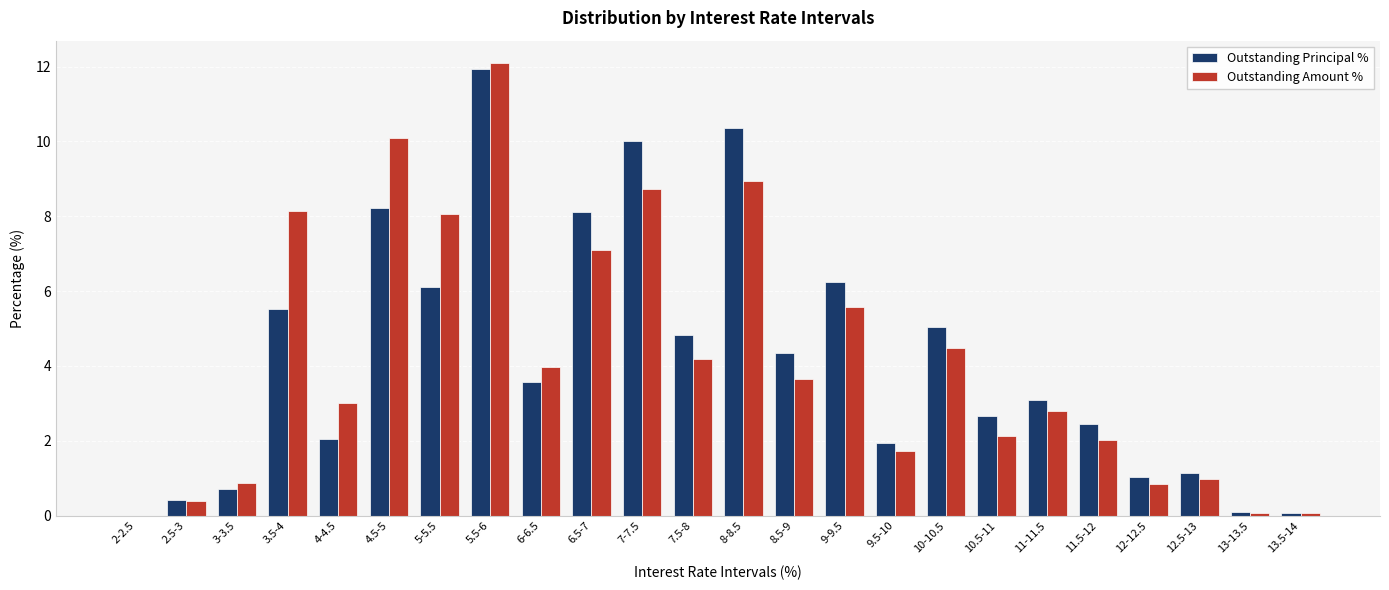

What is the maximum value for Outstanding Amount %?

12.1